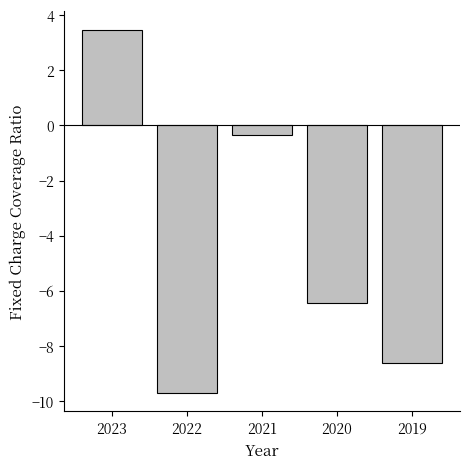

Reading left to right, transcribe all the data shown in this chart.

3.5	-9.7	-0.4	-6.4	-8.6